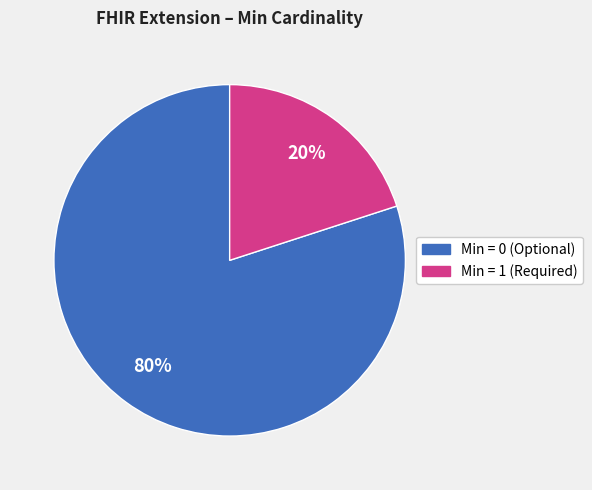

To the nearest percent, what is the average slice percentage?

50%